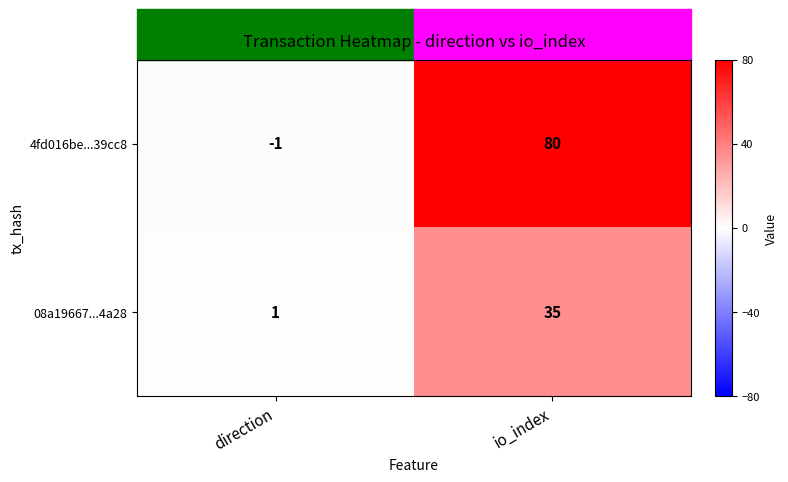

At which category is the sum across all series the highest?

io_index